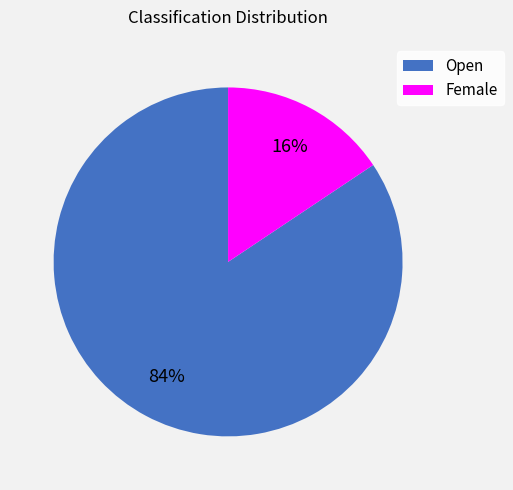

Does any single category account for the majority?

Yes